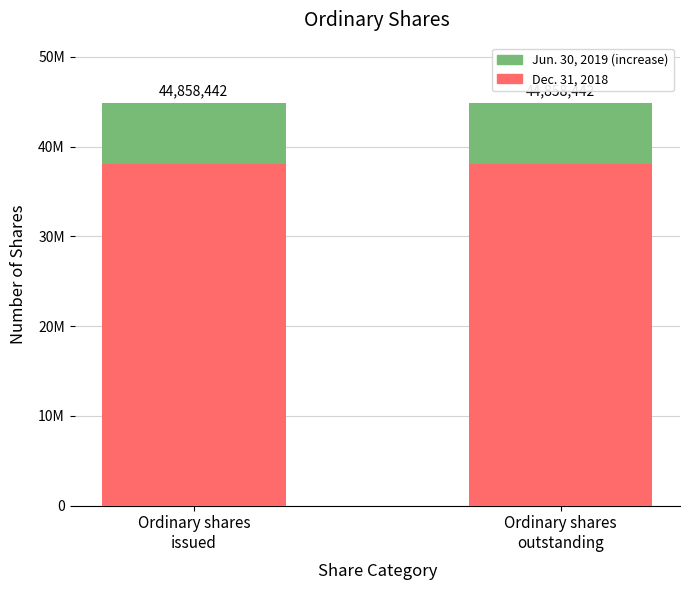

Are the bars grouped side by side (vs. stacked)?

No